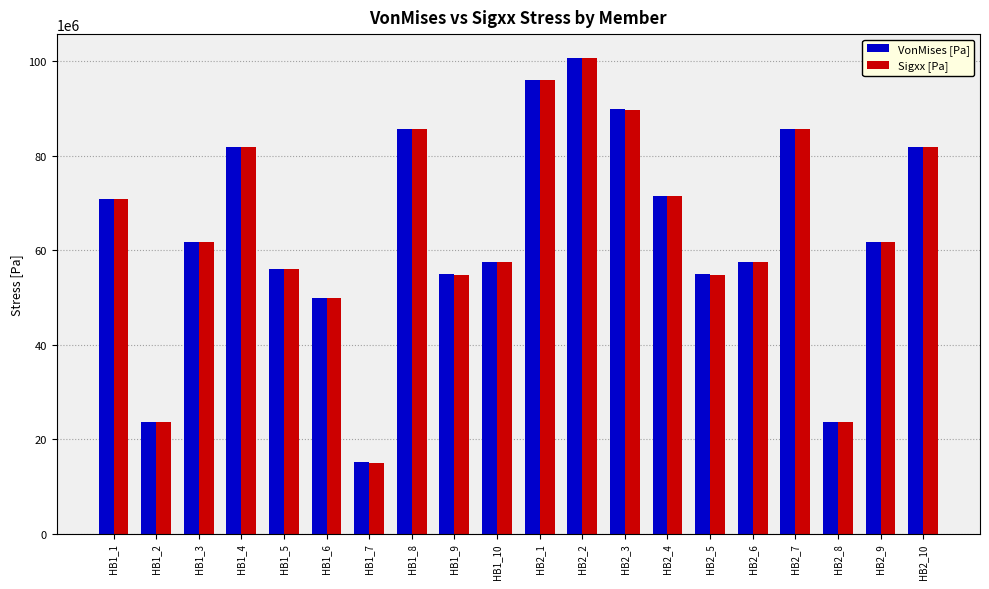

What is the difference between the Sigxx [Pa] values at HB2_7 and HB1_1?

14841900